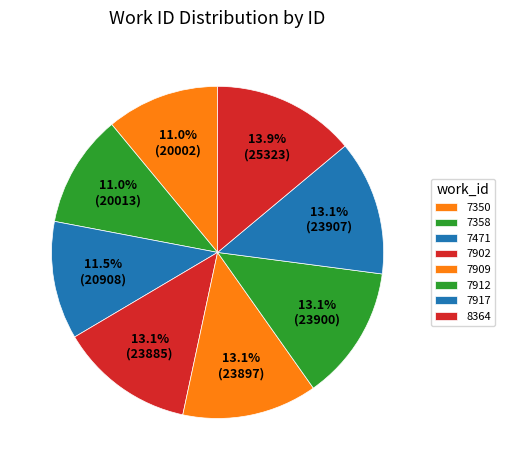

Is there any slice that represents more than half of the pie?

No